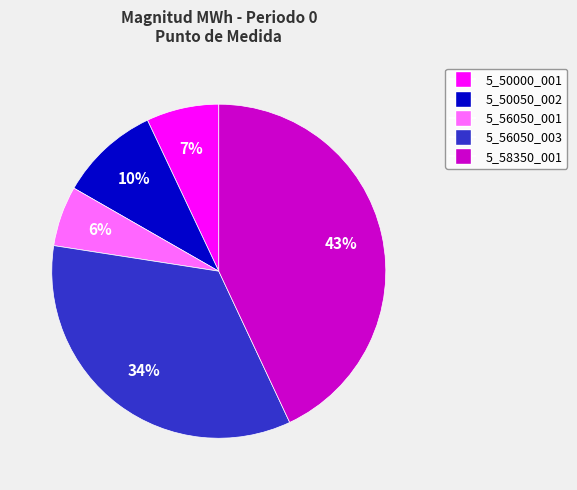

Rank the categories by value from highest to lowest.

5_58350_001, 5_56050_003, 5_50050_002, 5_50000_001, 5_56050_001